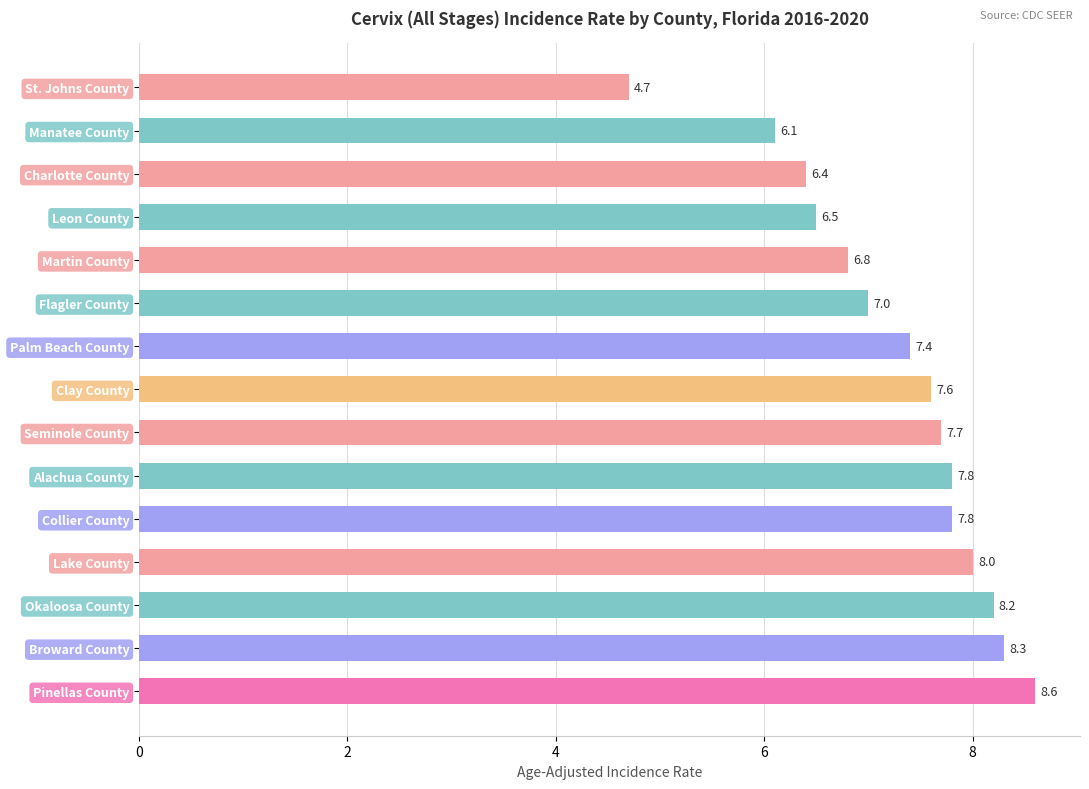

Where is the data nearest to the value 6?

Manatee County